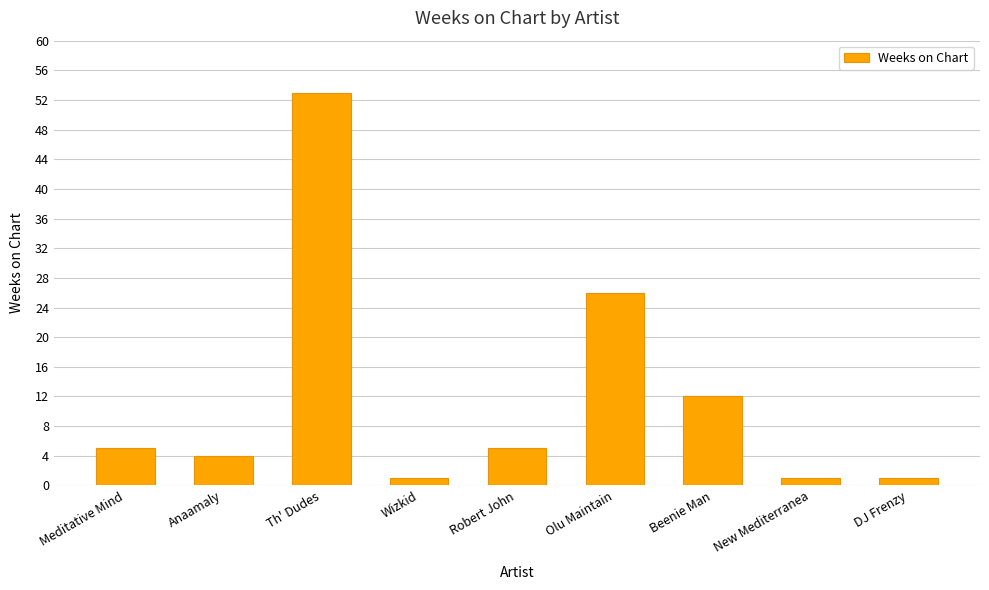

Reading left to right, transcribe all the data shown in this chart.

5	4	53	1	5	26	12	1	1